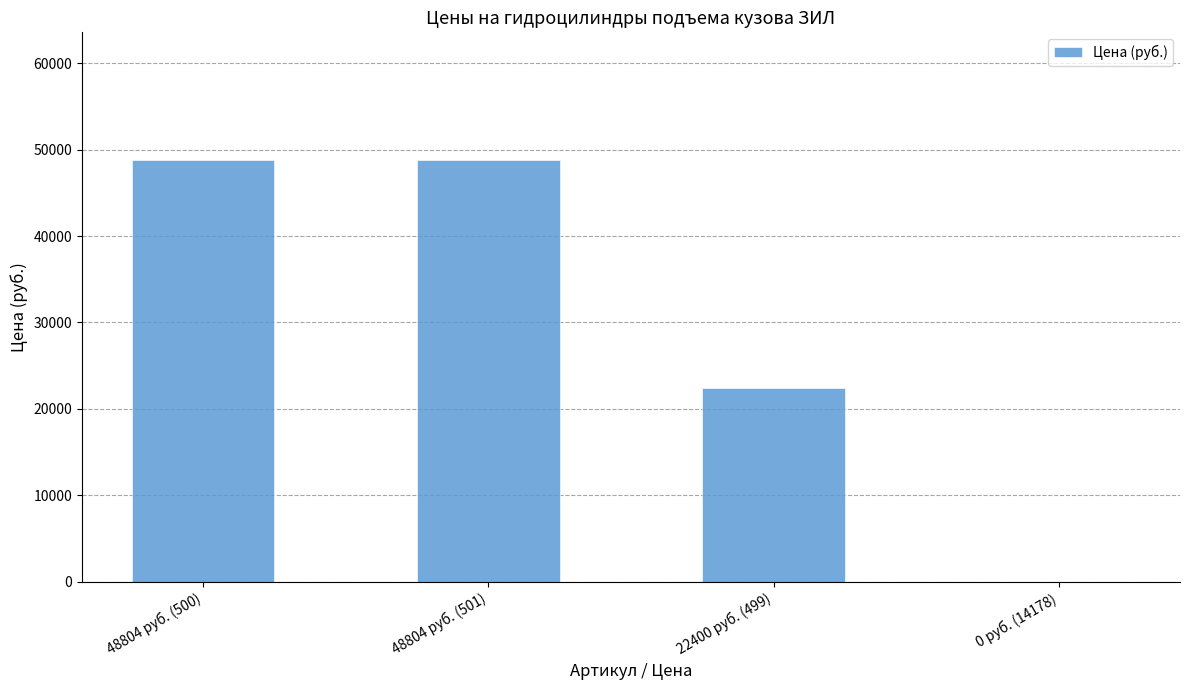

Reading left to right, what are all the values shown in this chart?

48804	48804	22400	0